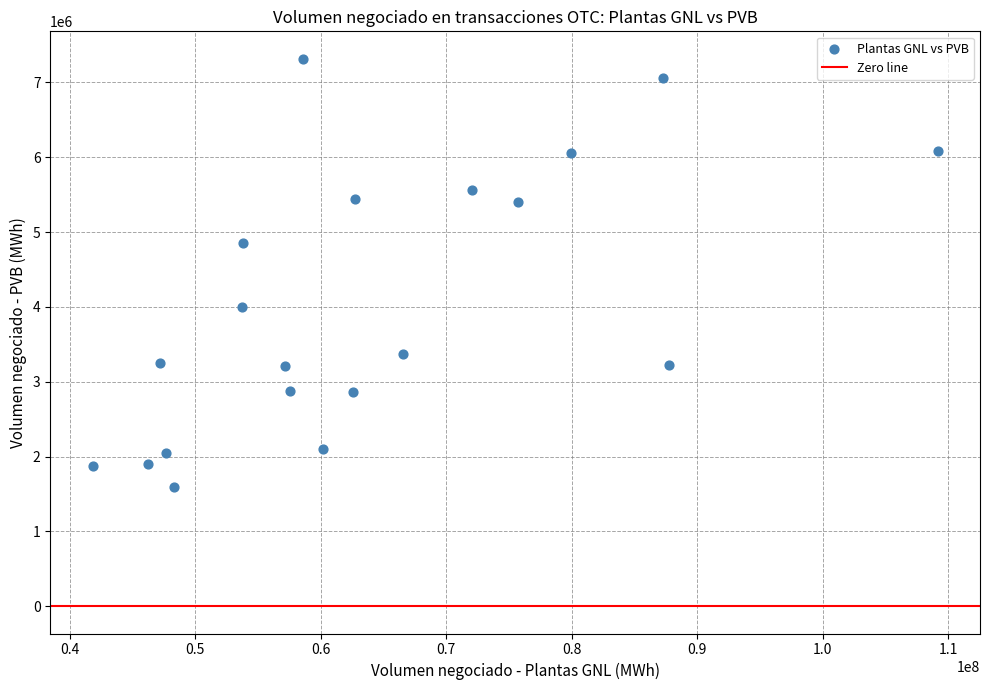

What is the range of X values (max minus min)?

67371079.2